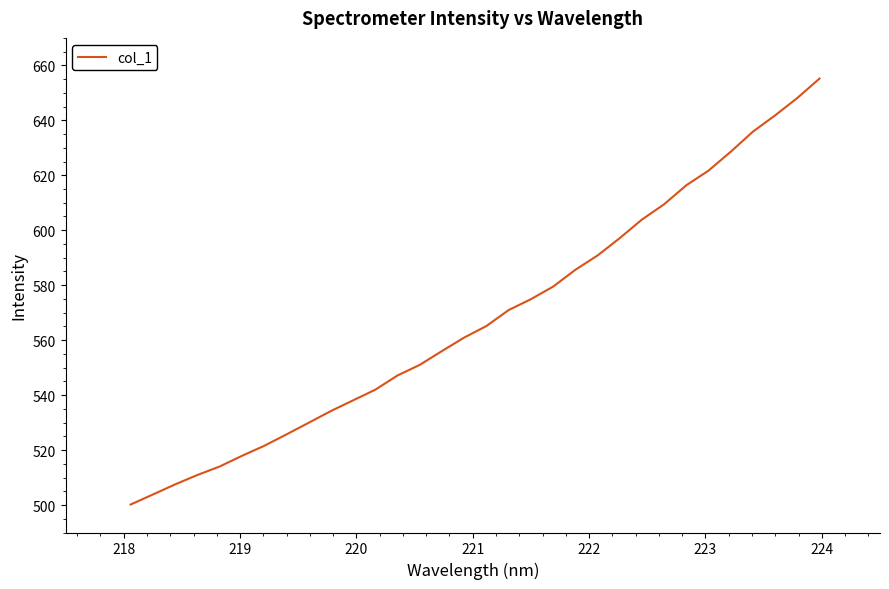

What is the maximum value shown in the chart?

655.2